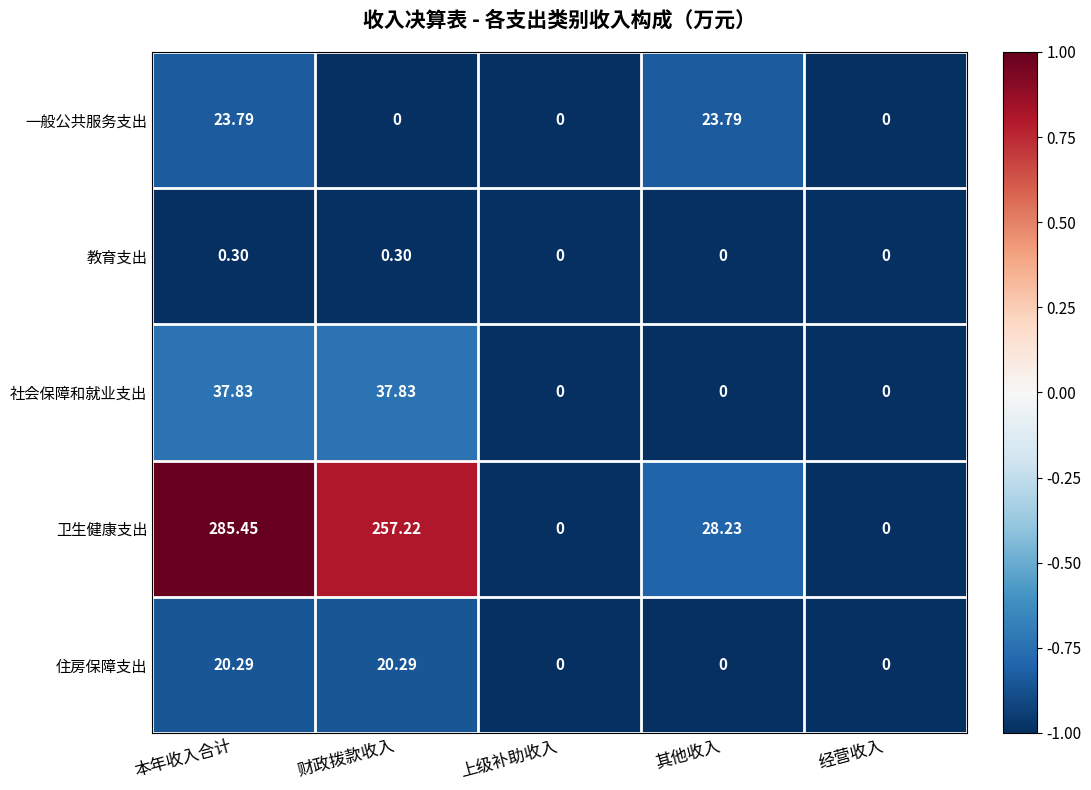

Which series has the largest total across all categories?

卫生健康支出